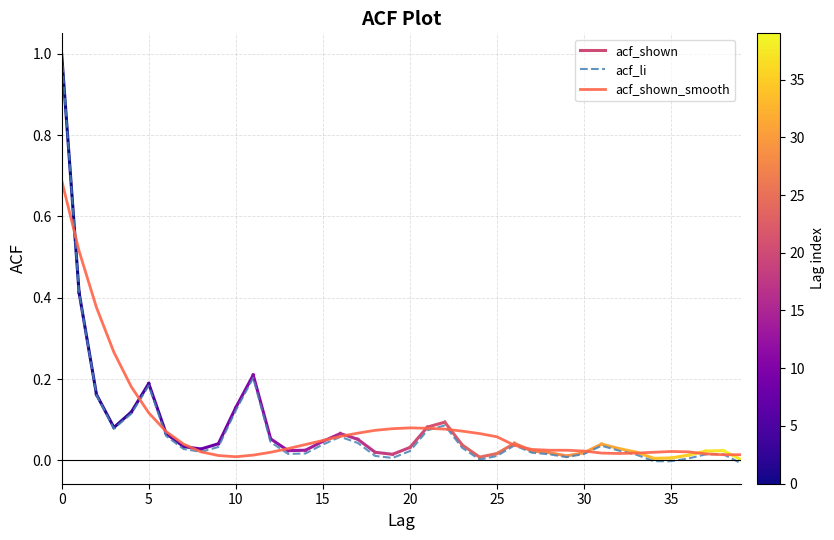

List the series in order of their peak value, highest first.

acf_li, acf_shown_smooth